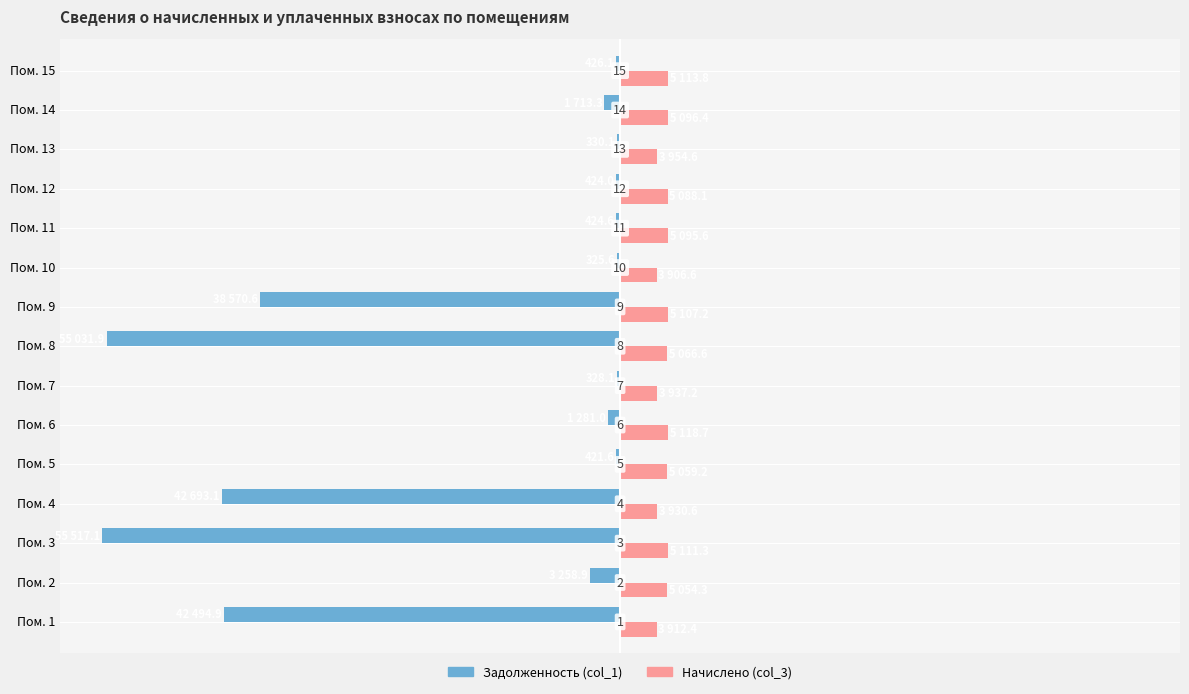

How many groups of bars are there?

15